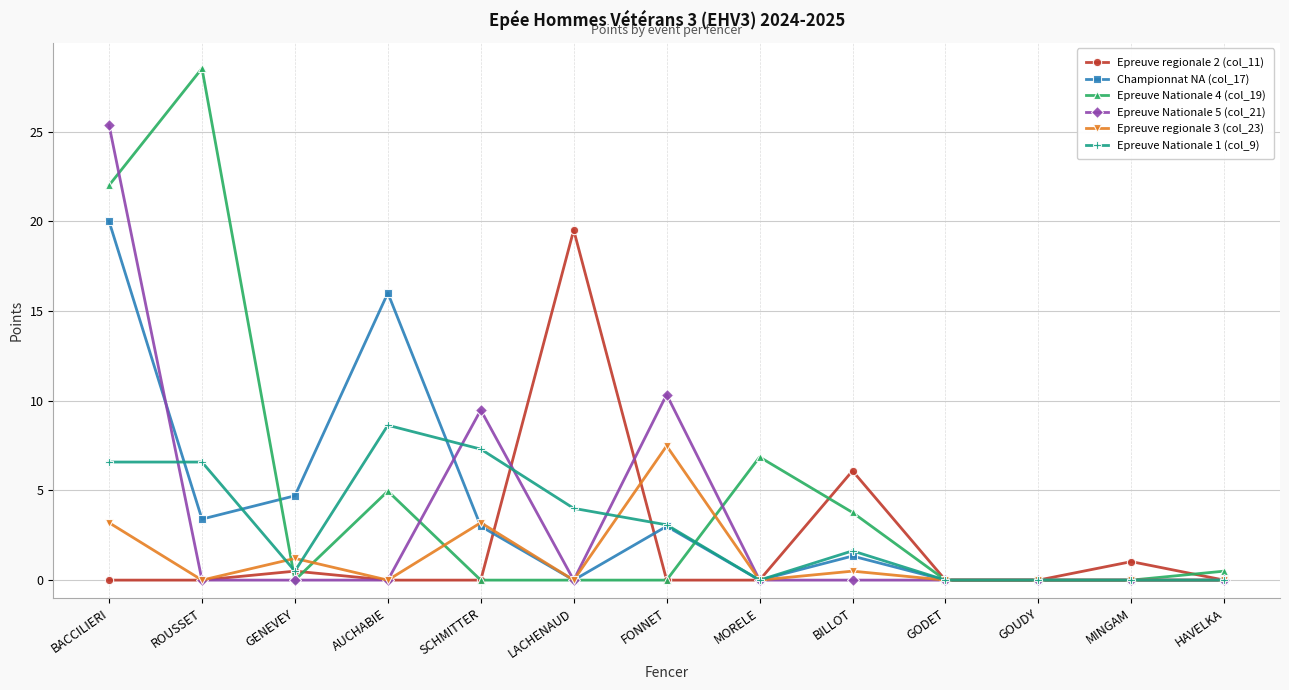

The Epreuve regionale 3 (col_23) series shows -4.1 at MORELE. True or false?

False